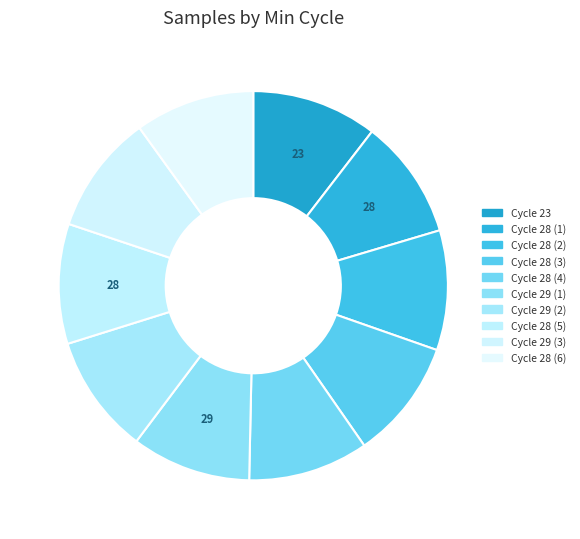

What is the smallest slice in the pie chart?

29